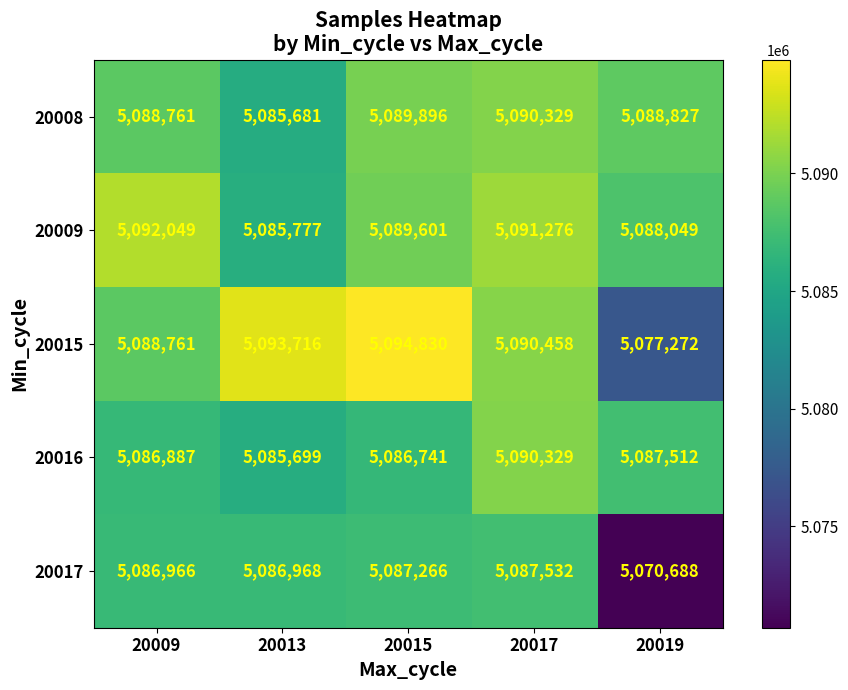

Which series has the largest total across all categories?

20009